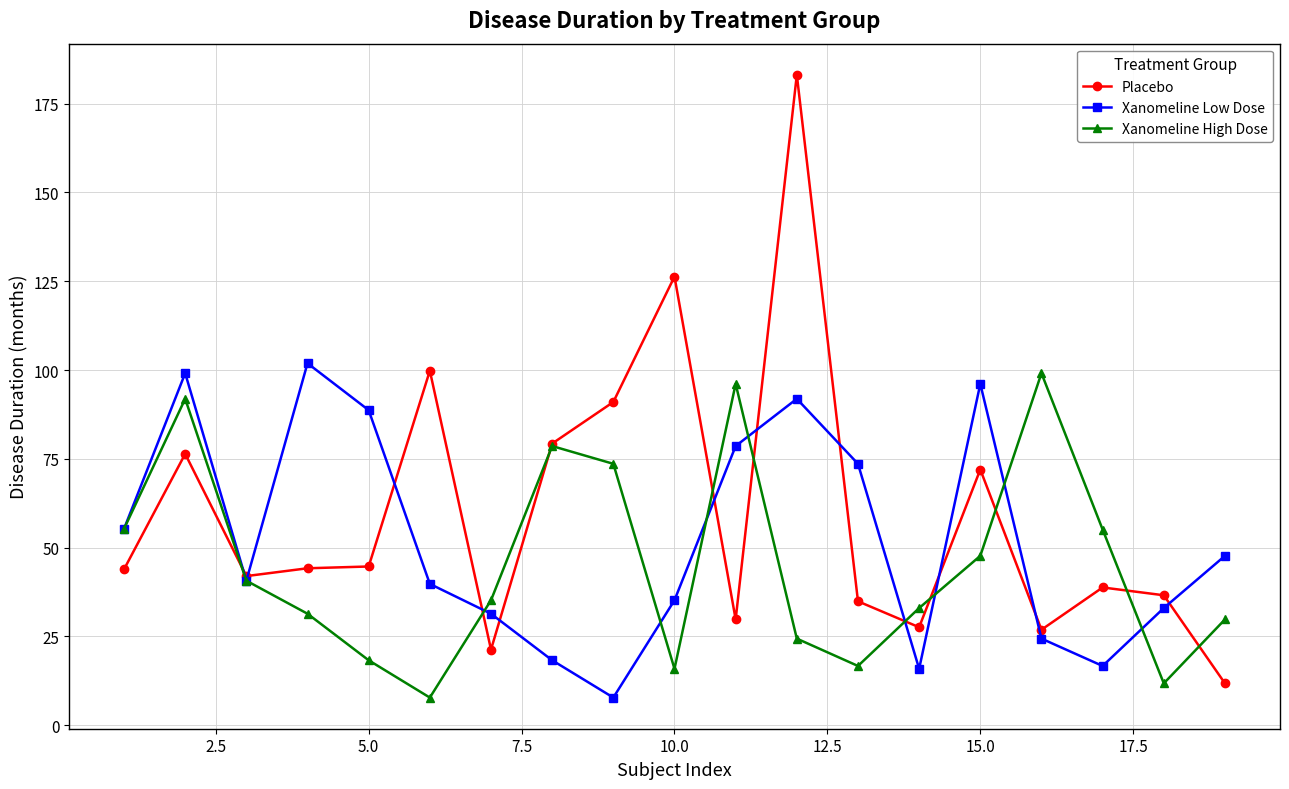

How many interior local peaks does the Xanomeline Low Dose series have?

4